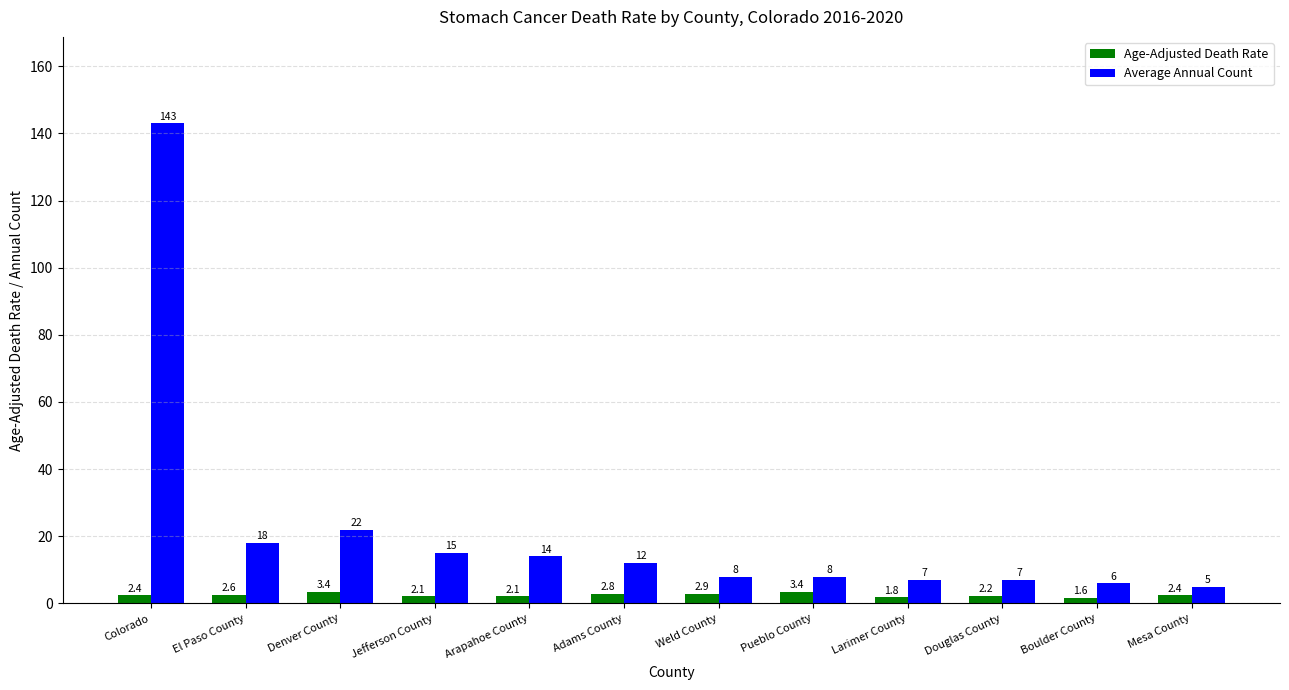

List the series in order of their peak value, highest first.

Average Annual Count, Age-Adjusted Death Rate